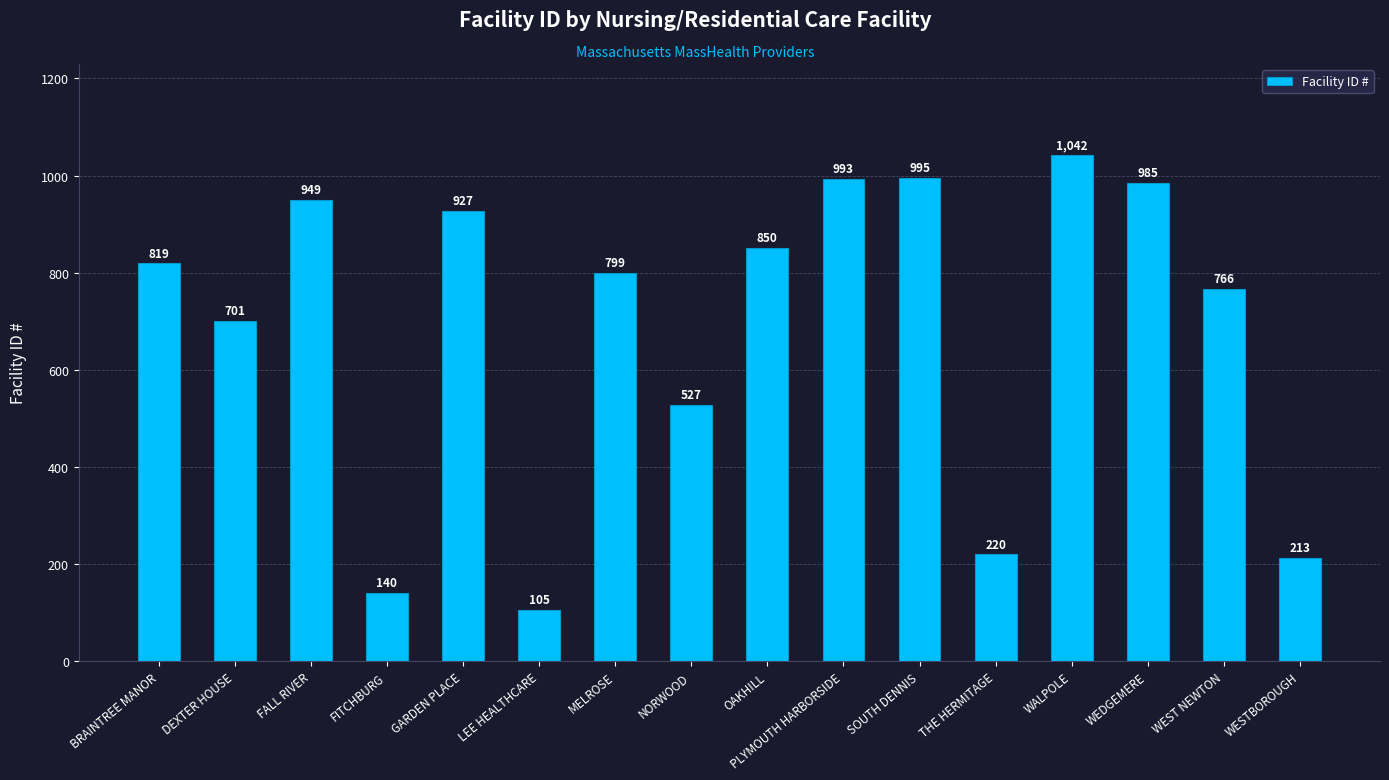

Which label corresponds to the smallest value in the chart?

LEE HEALTHCARE